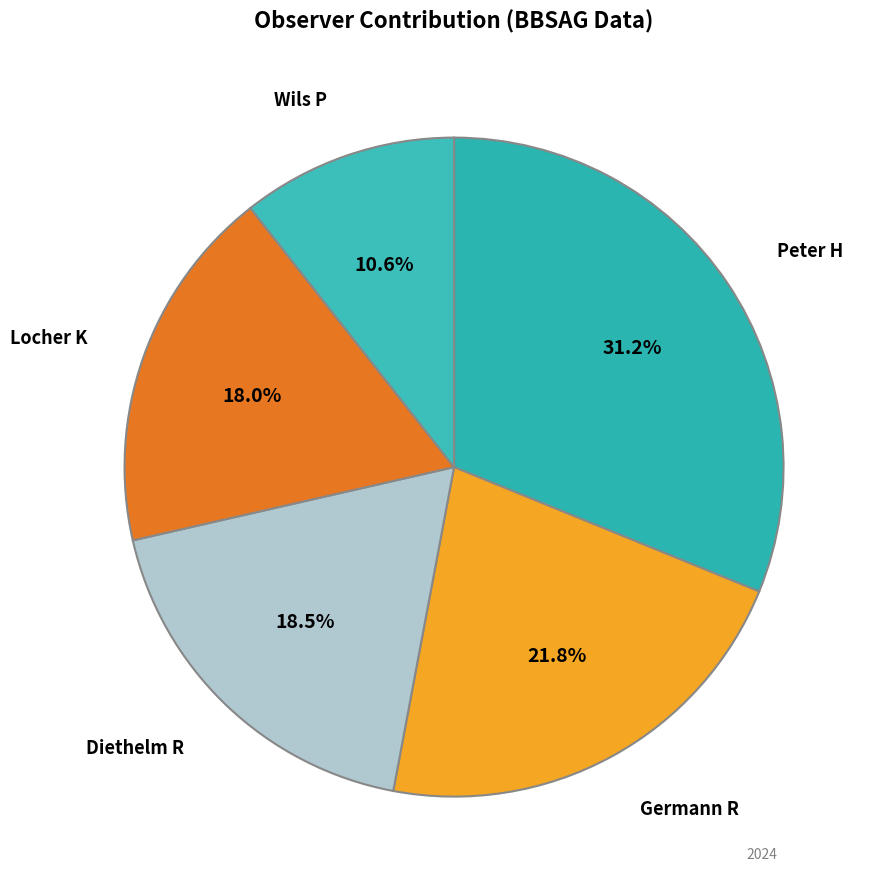

Which category has the smallest portion of the pie?

Wils P